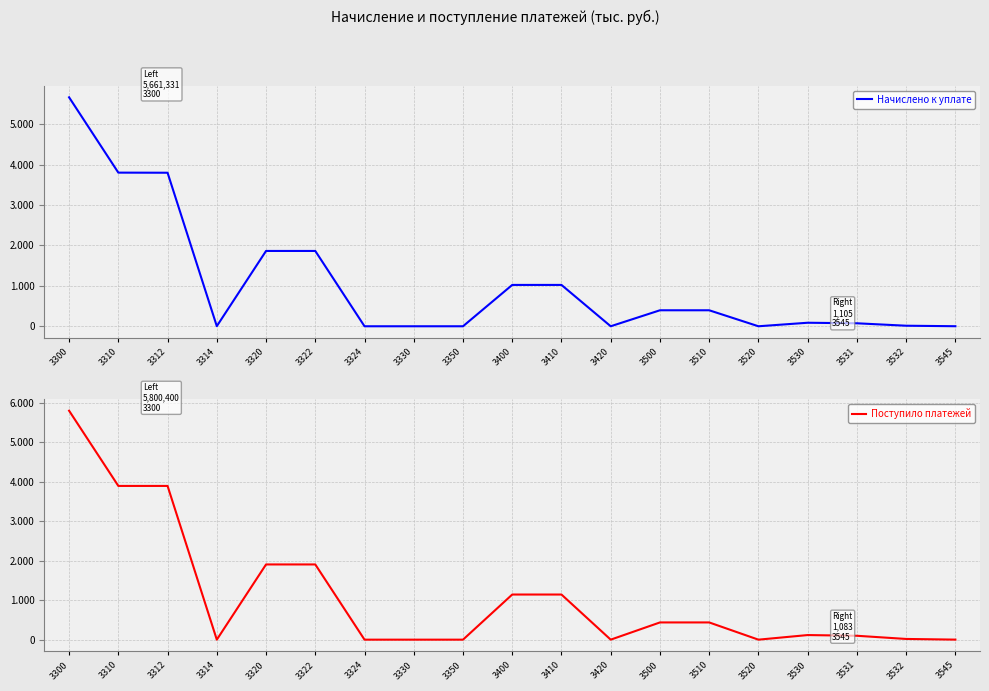

What is the maximum value shown in the chart?

5800400